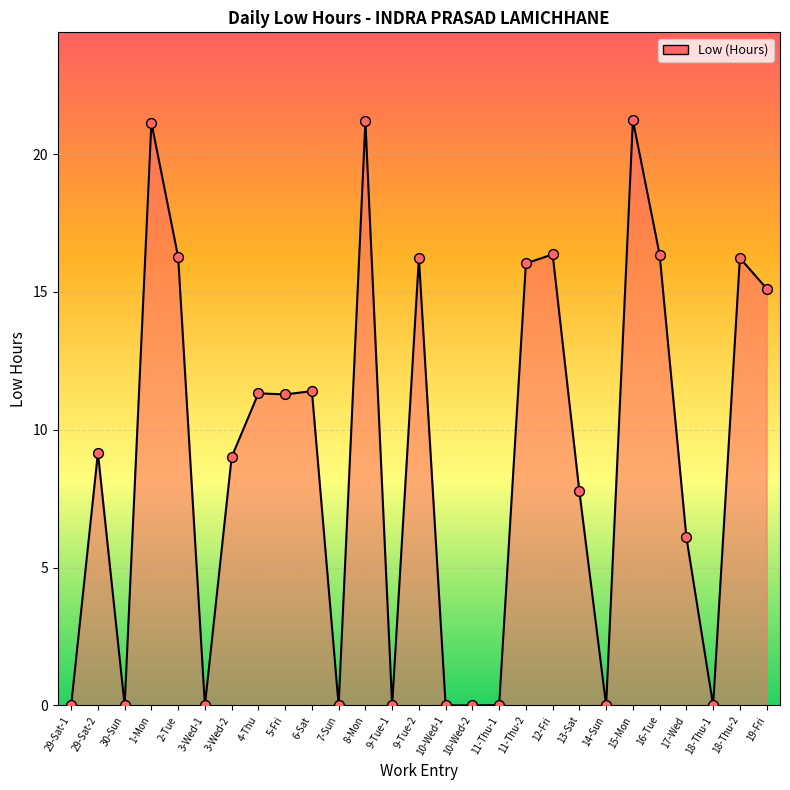

What is the change in value from 7-Sun to 12-Fri?

+16.4